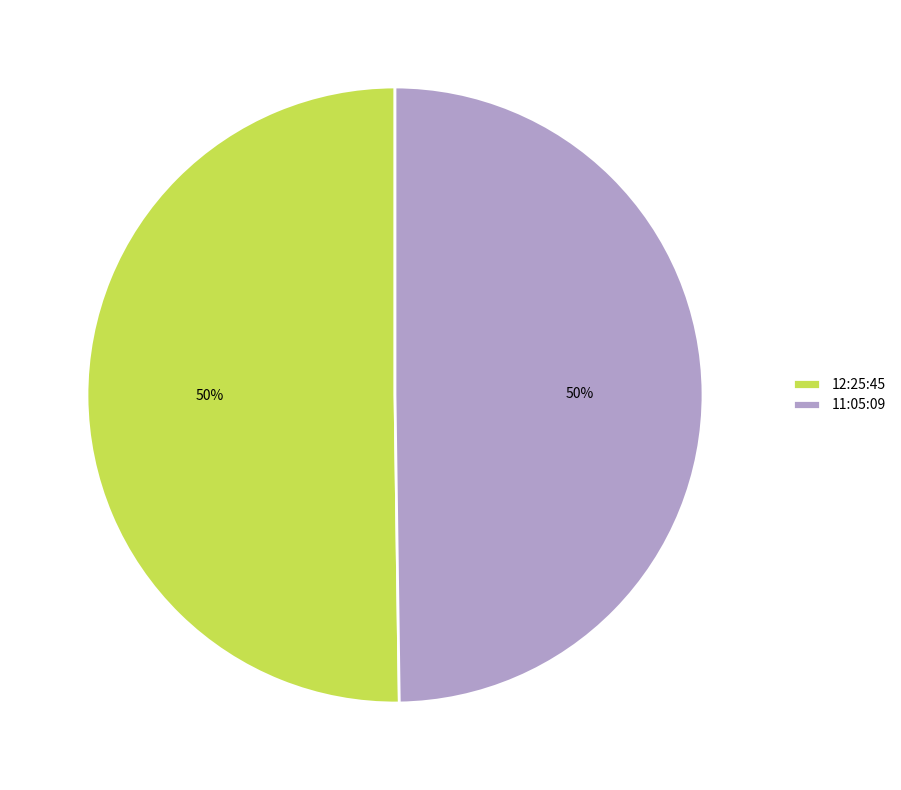

How many slices are in this pie chart?

2